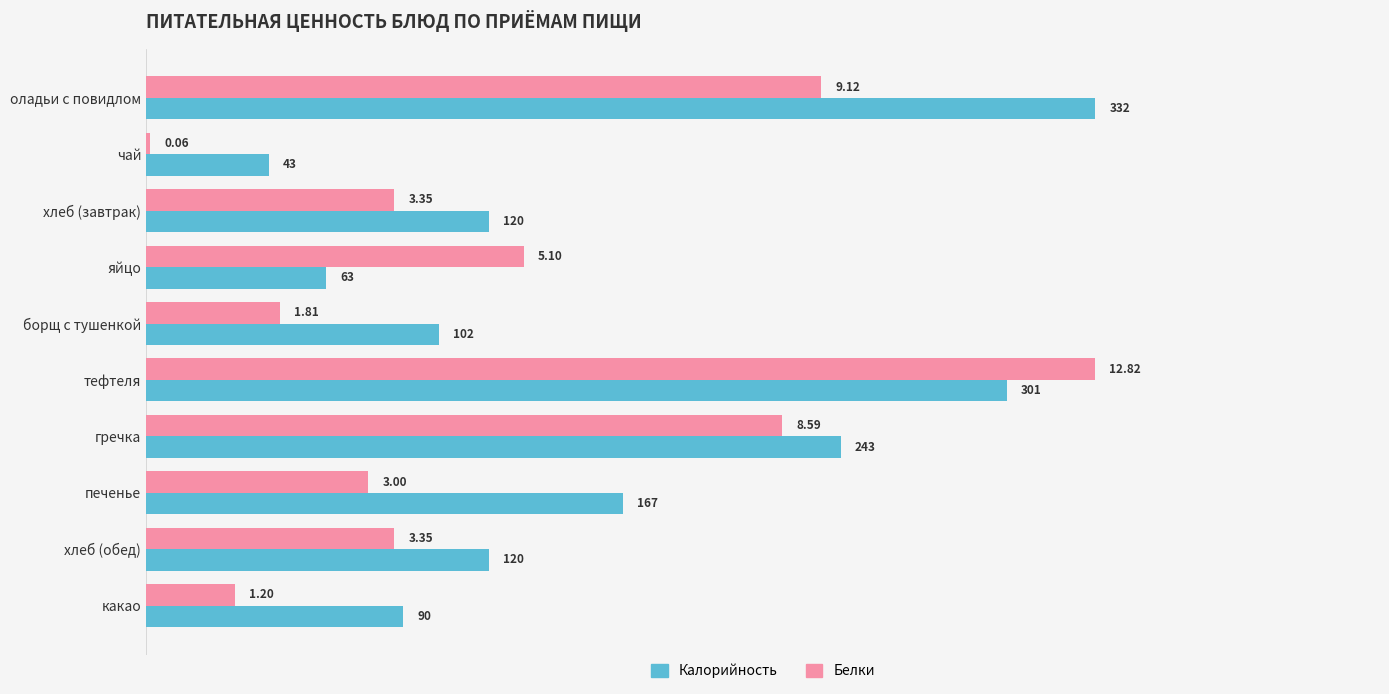

What are all the series names shown in the legend?

Калорийность, Белки